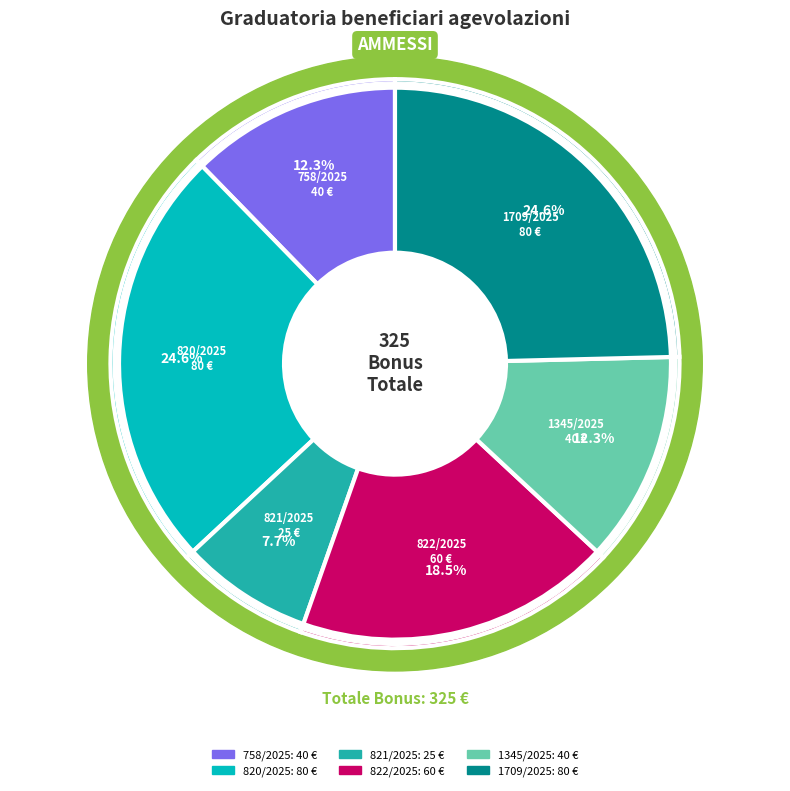

What is the change in value from 820/2025 to 822/2025?

-20